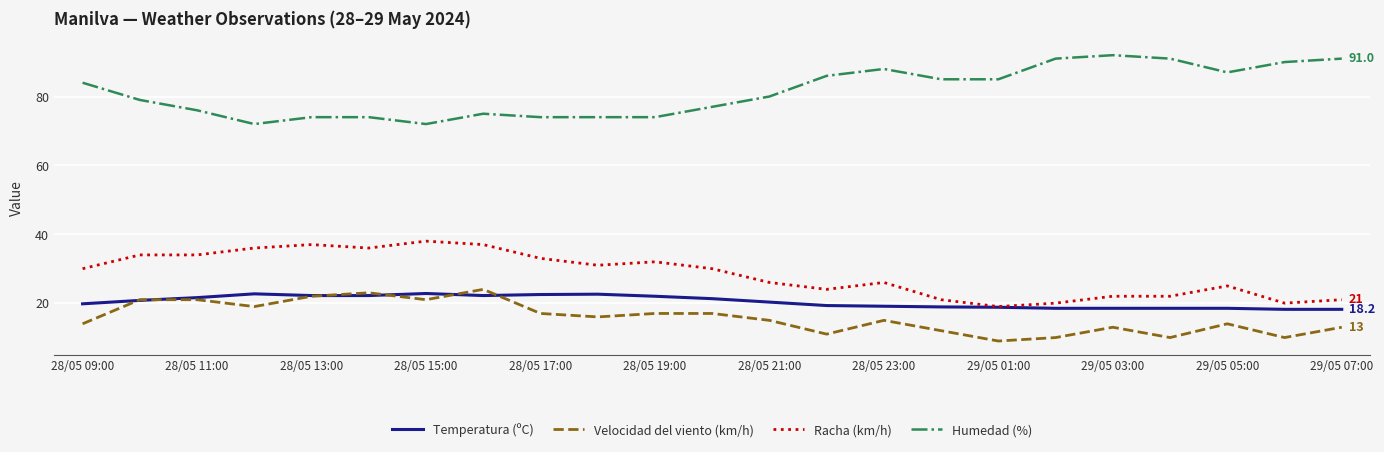

What is the greatest value displayed?

92.0